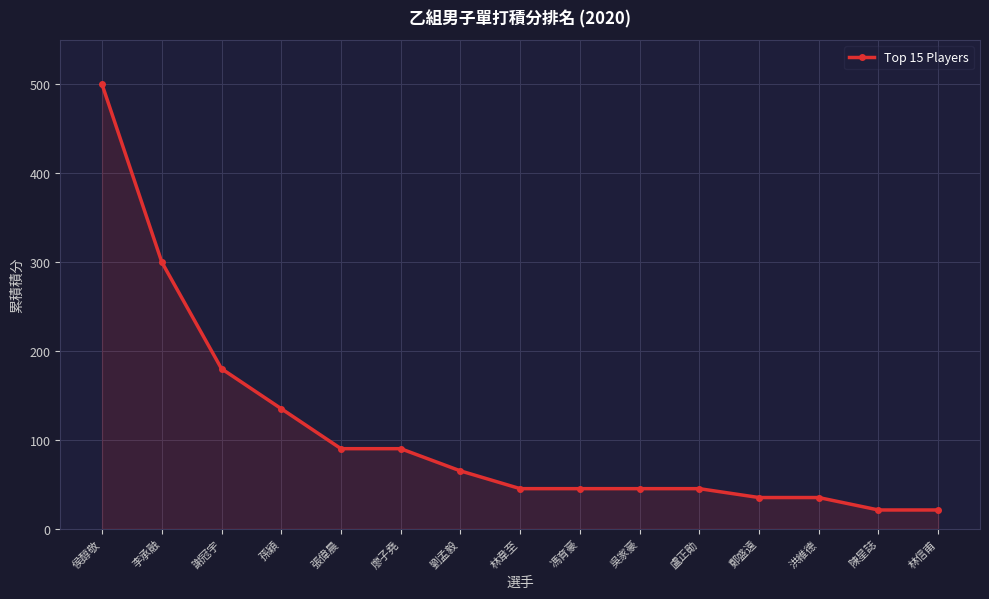

The chart shows a value of 45 at 盧正勛. True or false?

True